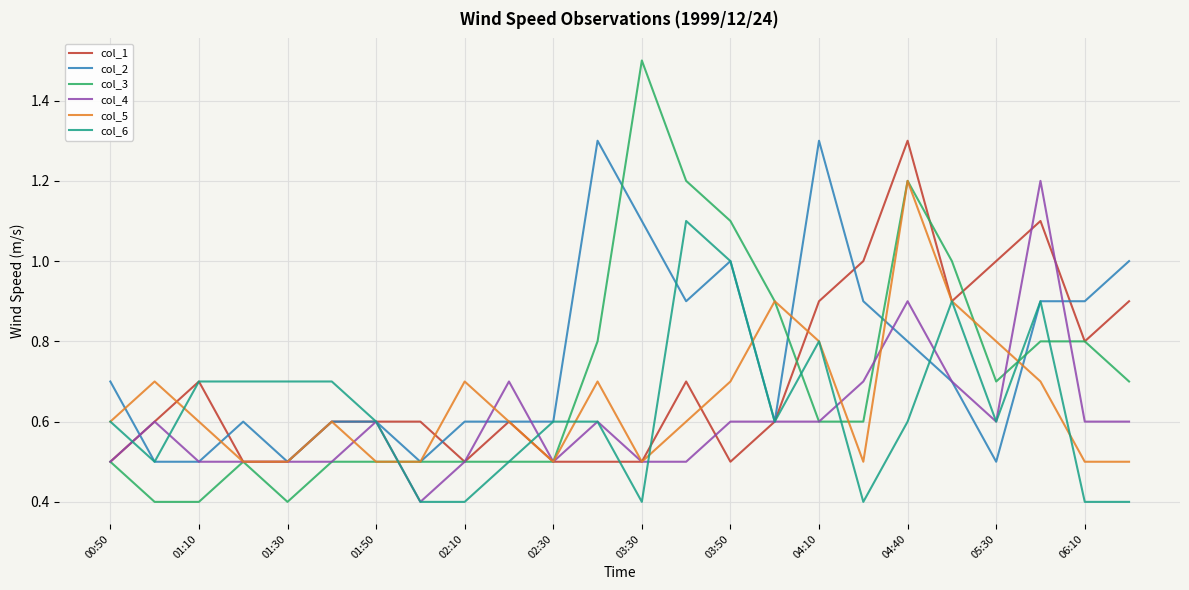

What is the difference between the maximum and minimum values in the col_6 series?

0.7